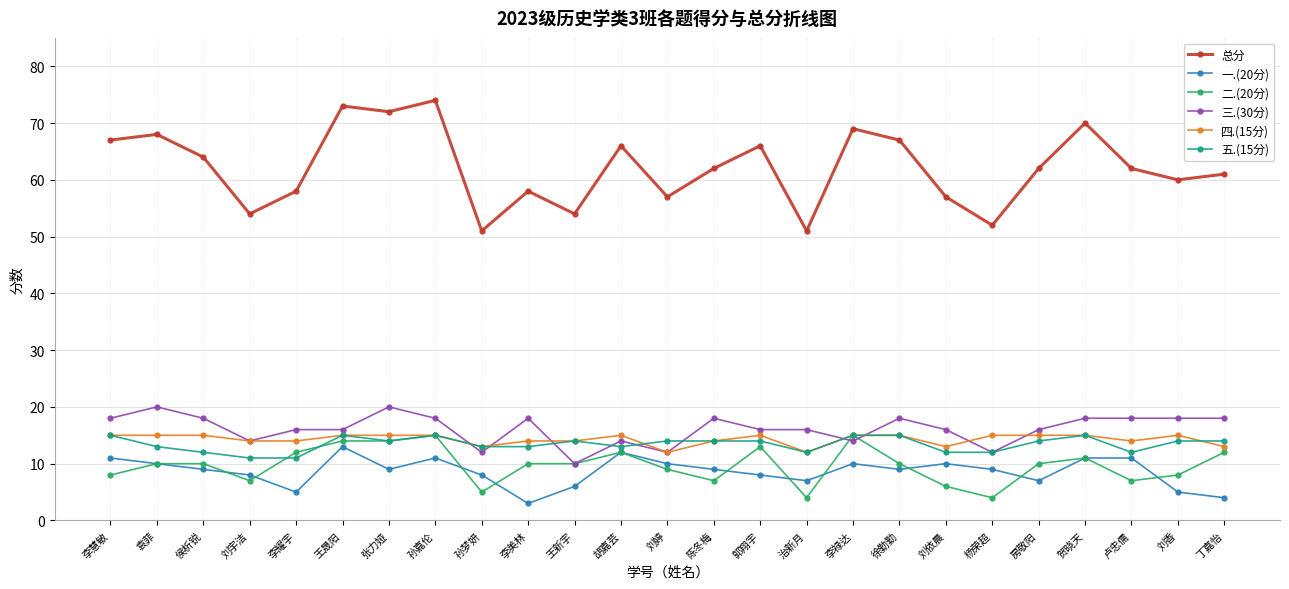

True or false: 总分 and 二.(20分) intersect in this chart.

False